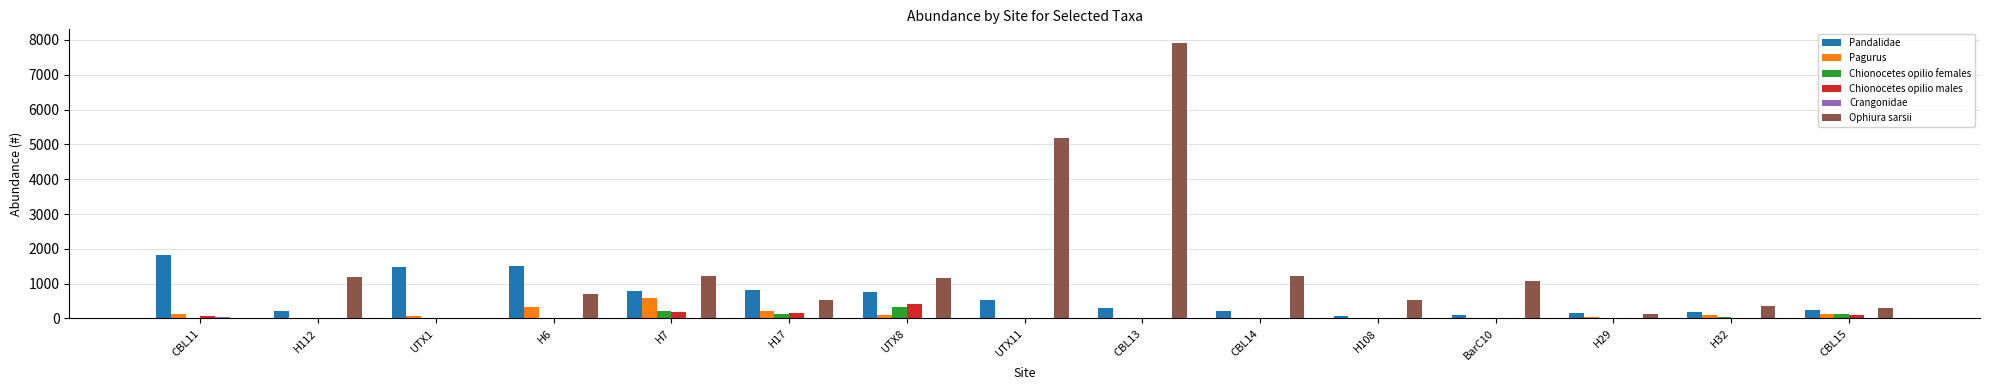

Which series changed the most between H17 and CBL13?

Ophiura sarsii